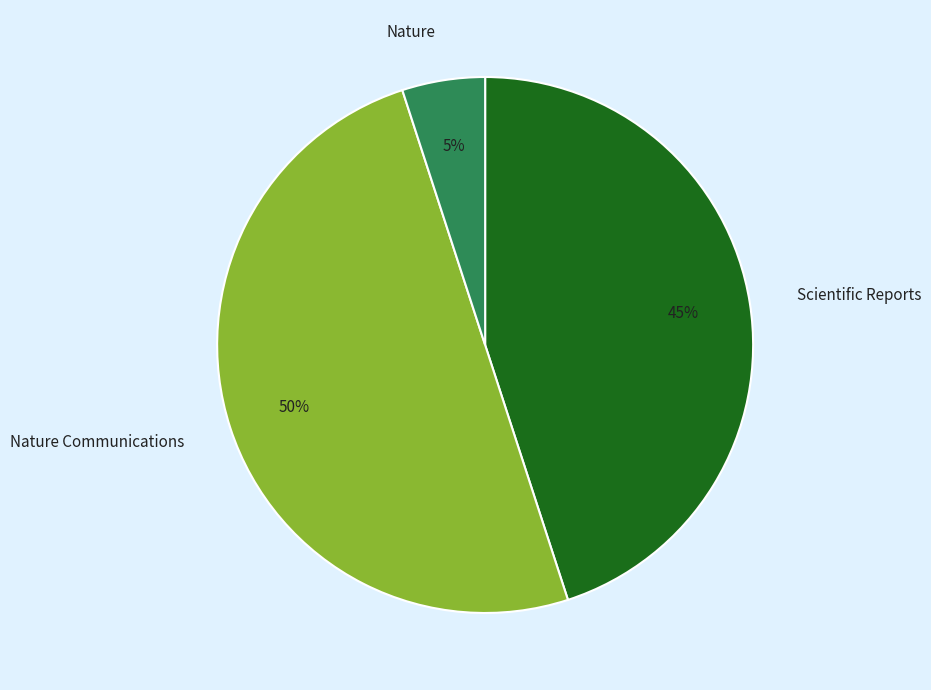

Which category has the smallest portion of the pie?

Nature